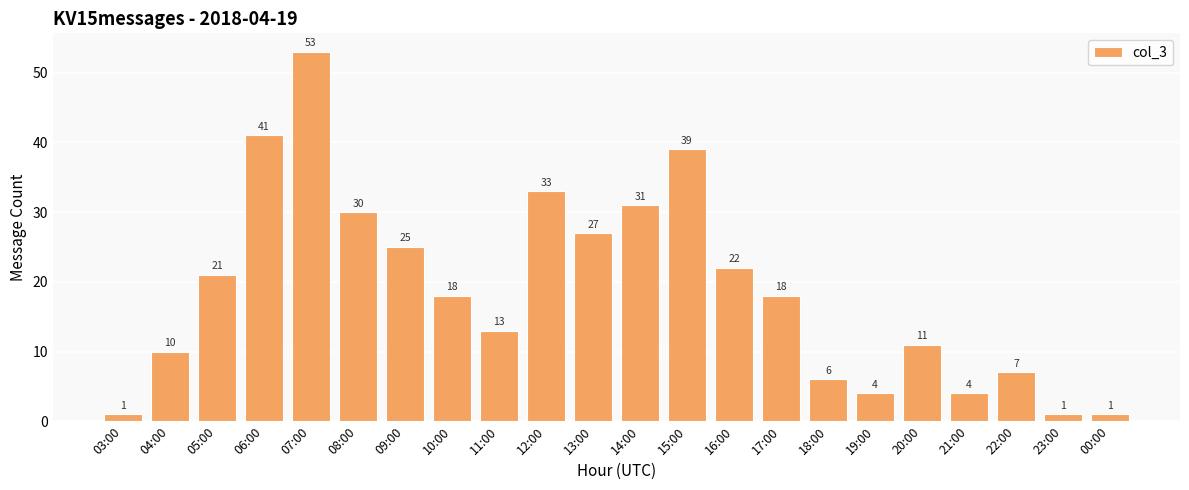

What is the label of the 9th bar from the left?

11:00